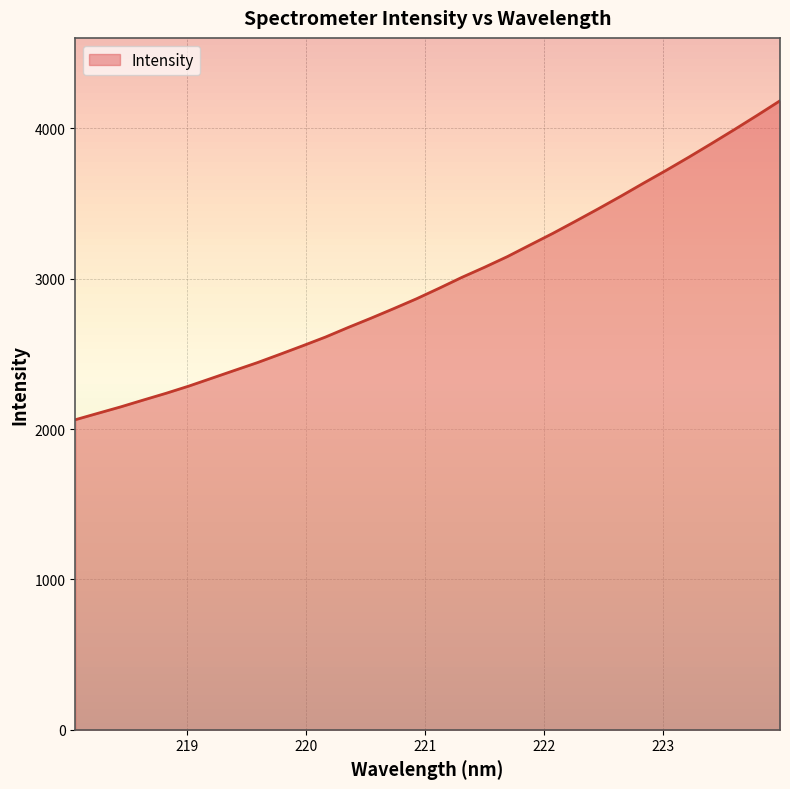

What is the minimum value shown in the chart?

2062.5